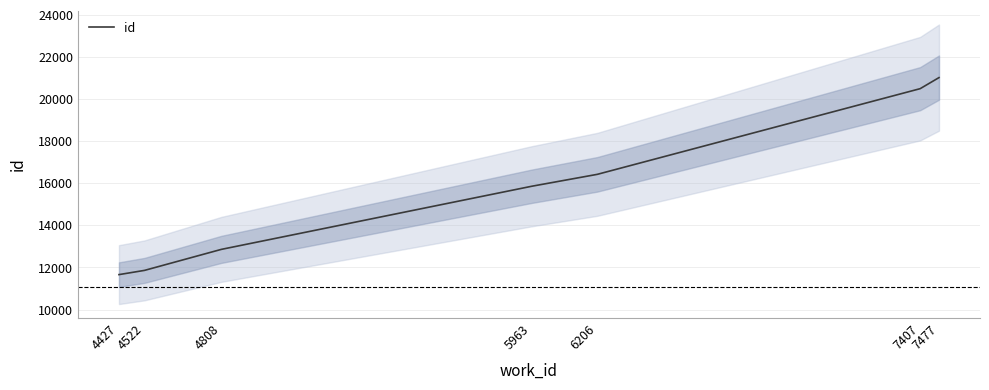

How many series are shown in this chart?

1